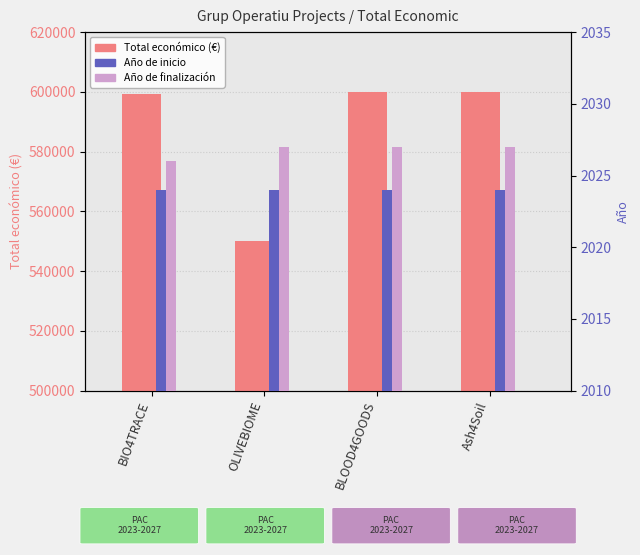

How many categories are shown in the chart?

4